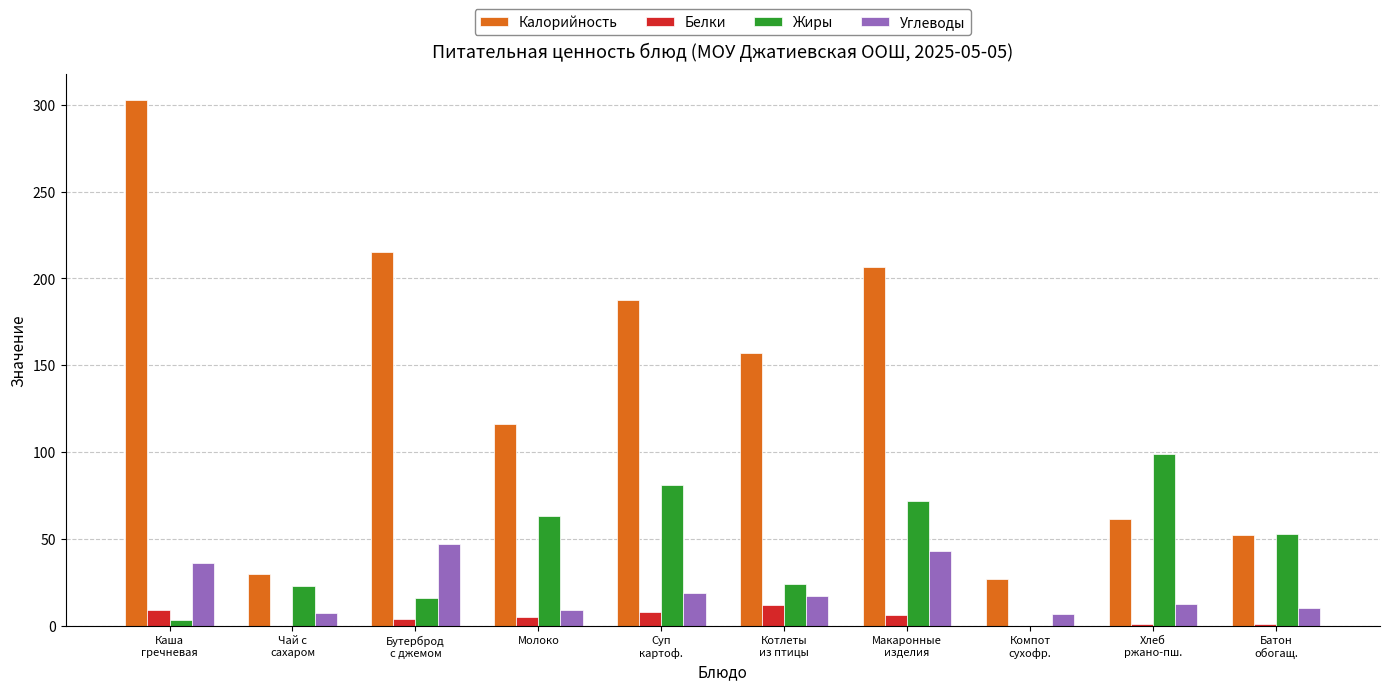

Which series has the largest total across all categories?

Калорийность